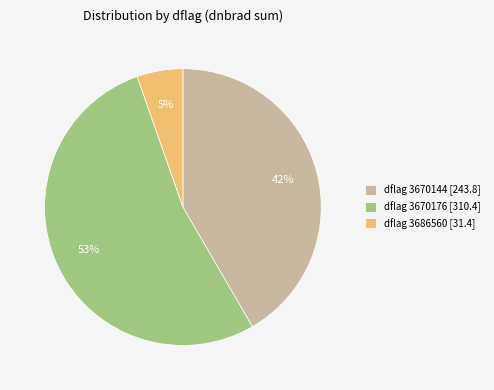

To the nearest percent, what is the difference between the largest and smallest slice percentages?

48%